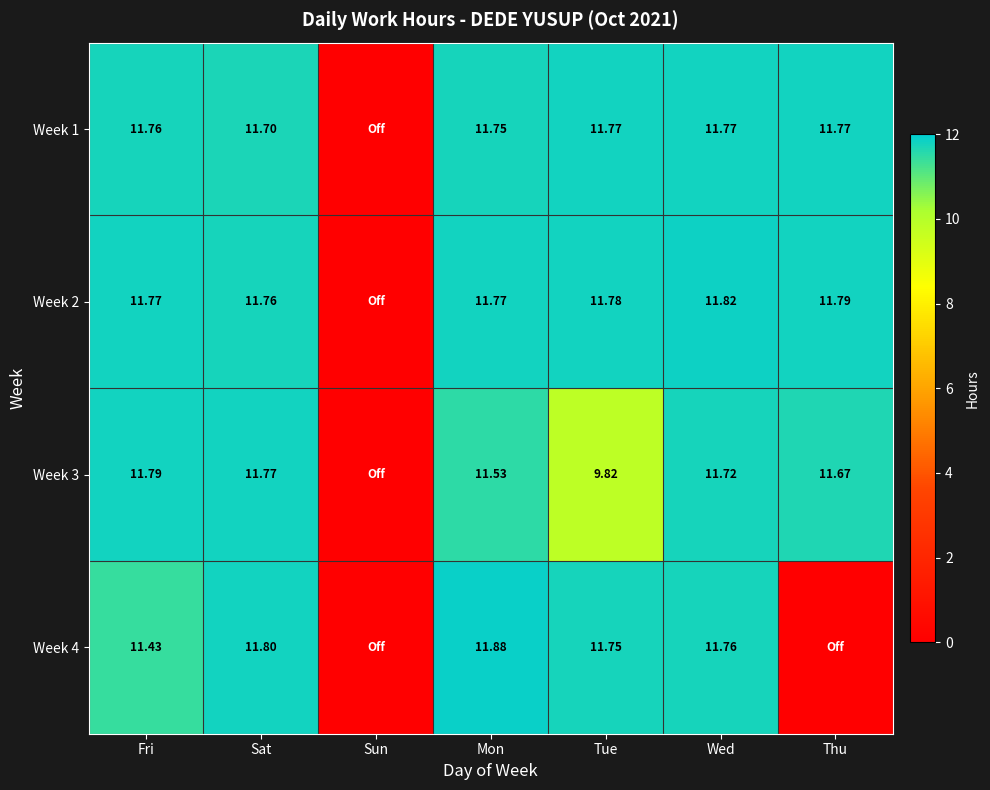

True or false: Week 1 has a value of 15.3 at Mon.

False